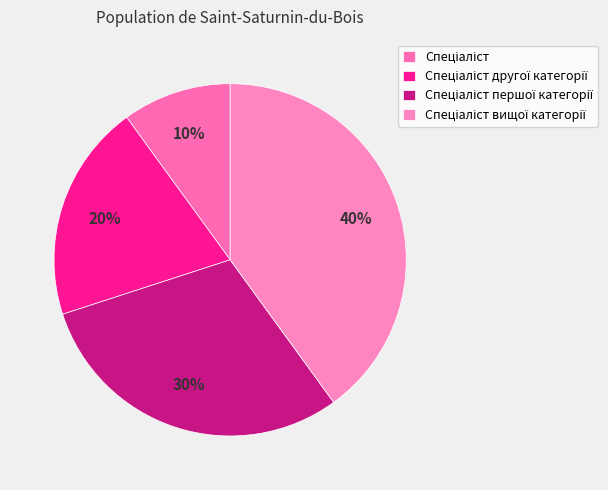

To the nearest percent, what is the difference between the largest and smallest slice percentages?

30%